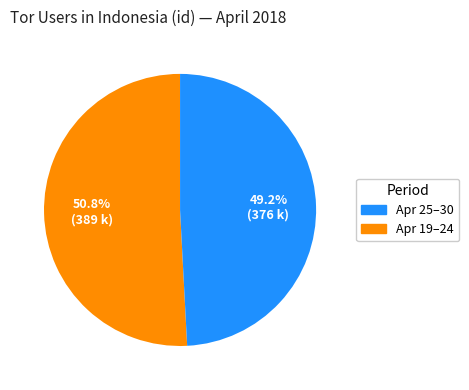

How many segments does this pie chart have?

2